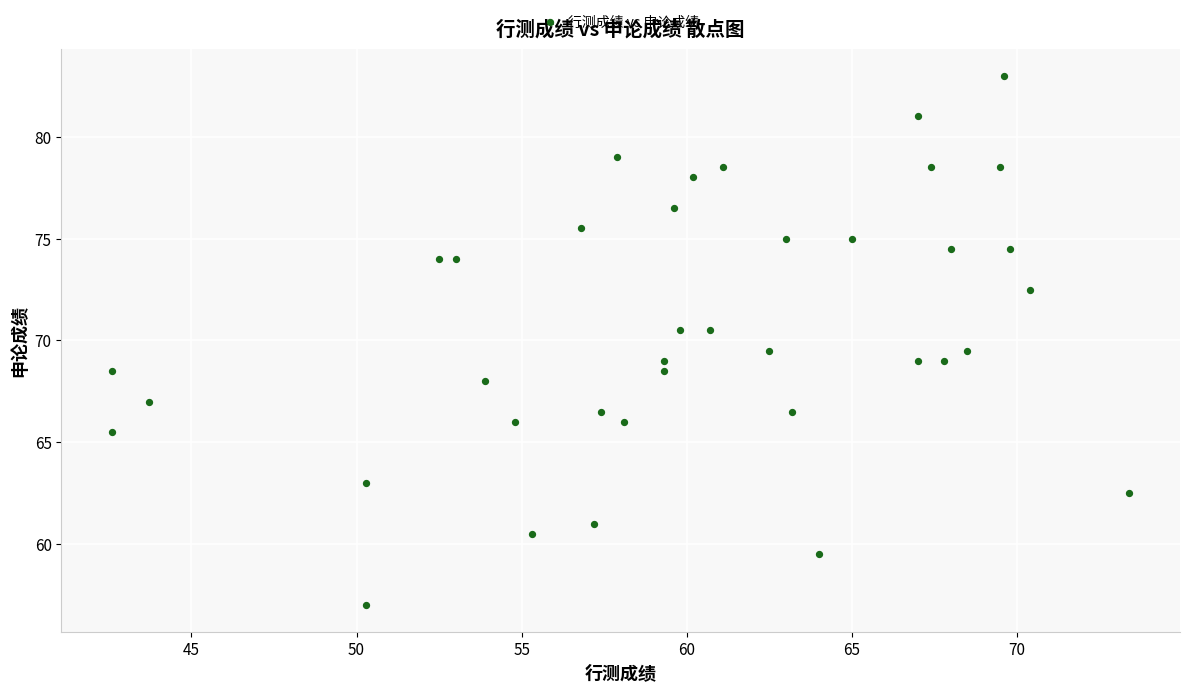

What is the range of X values (max minus min)?

30.8